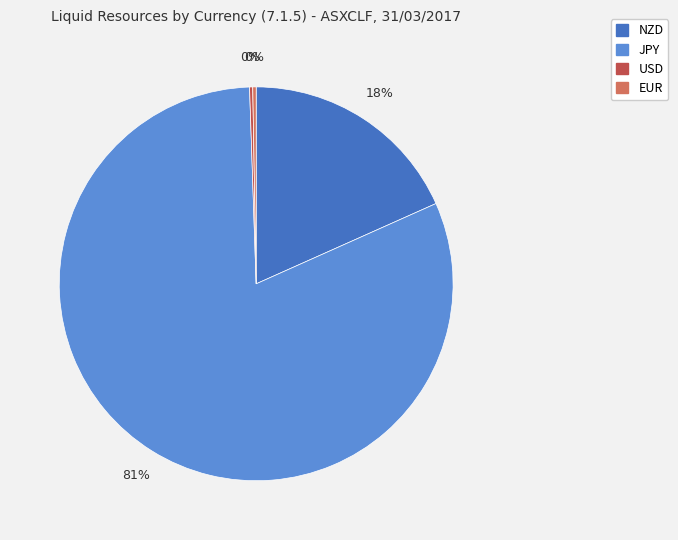

Which category has the biggest portion of the pie?

JPY